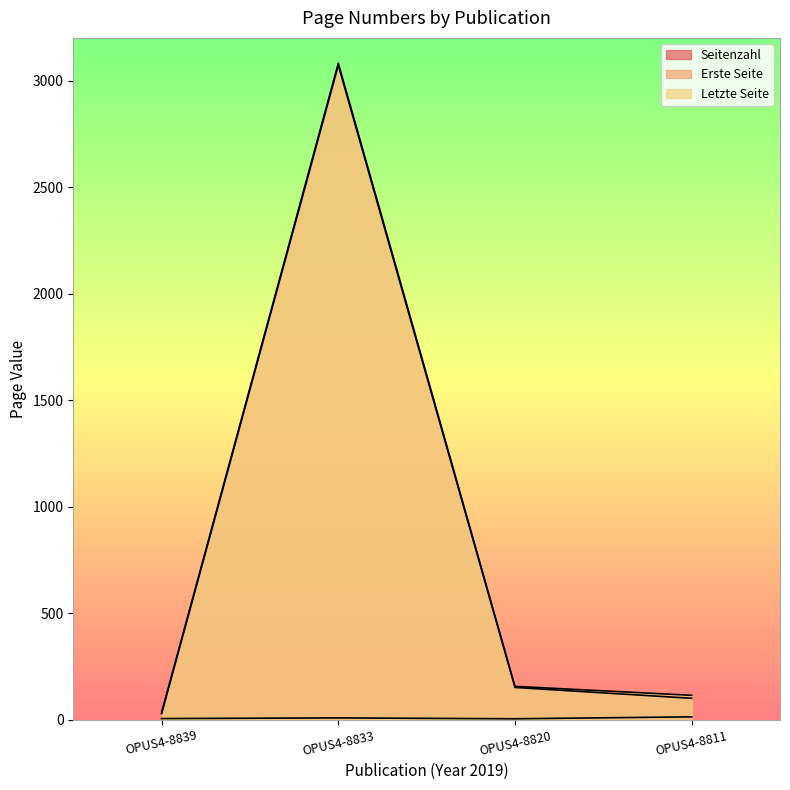

What is the value of the Letzte Seite point at the 2nd from the left?

3081